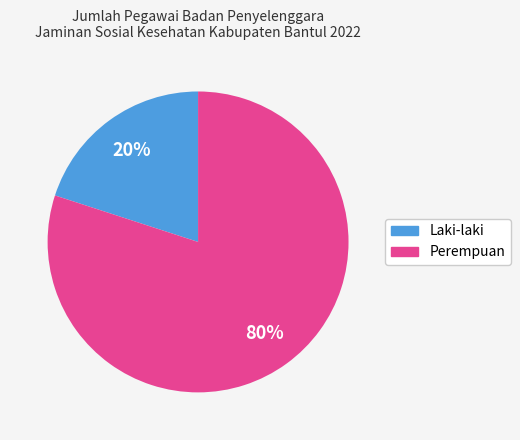

What percentage is the Laki-laki slice, to the nearest percent?

20%